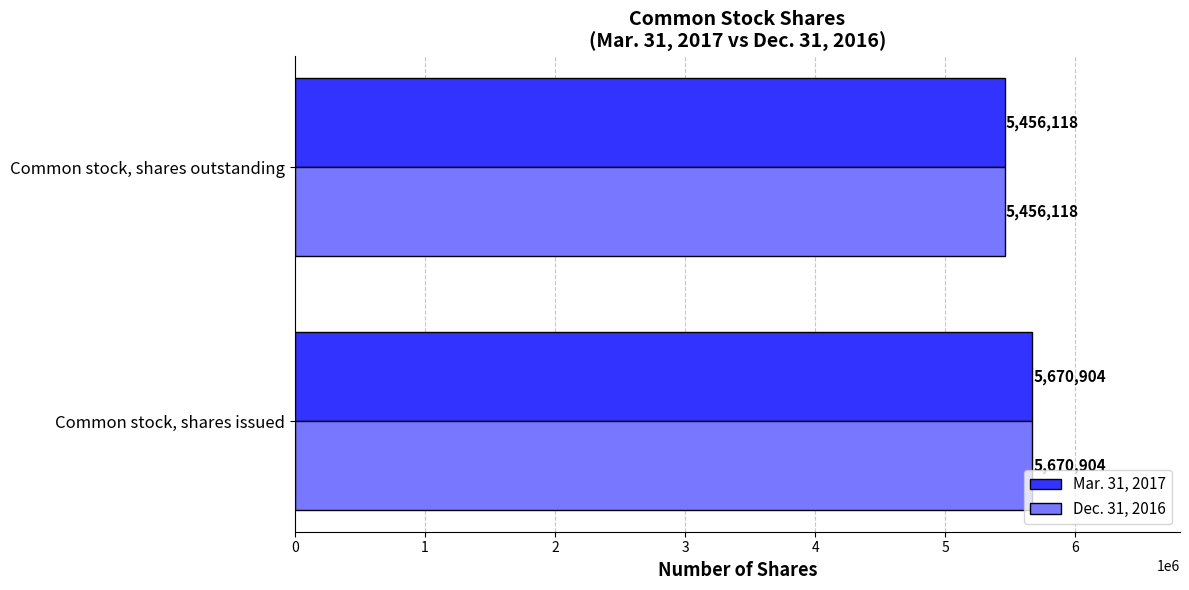

How many data points does each series have?

2